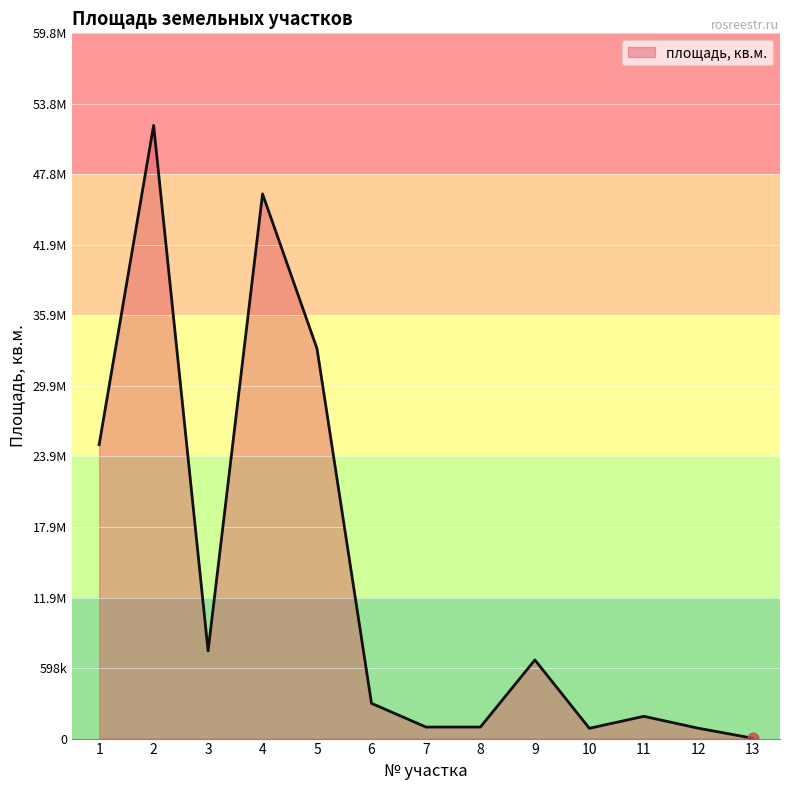

Is this an area chart (filled region under the line)?

Yes